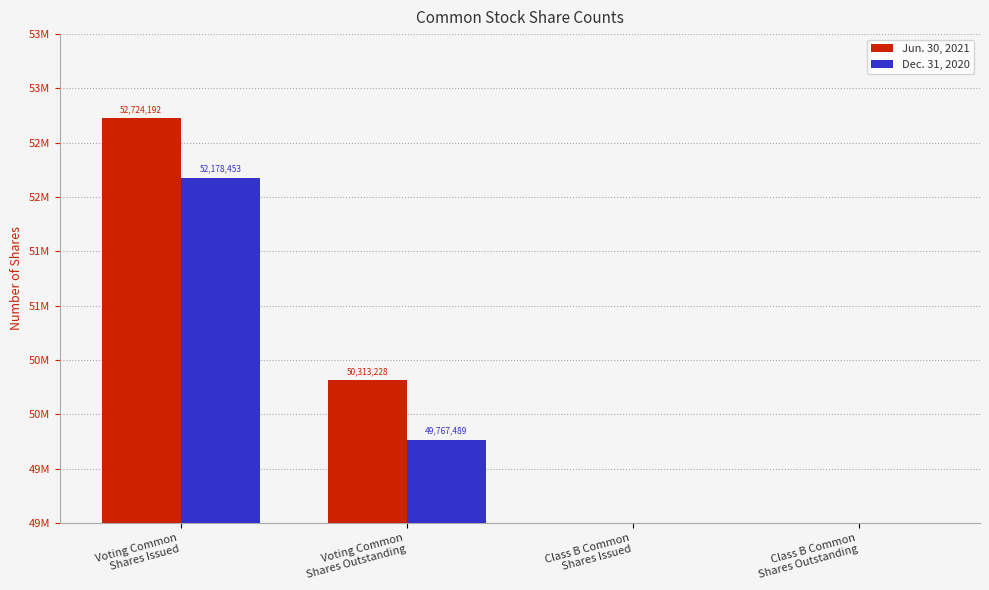

Which series has the largest total across all categories?

Jun. 30, 2021